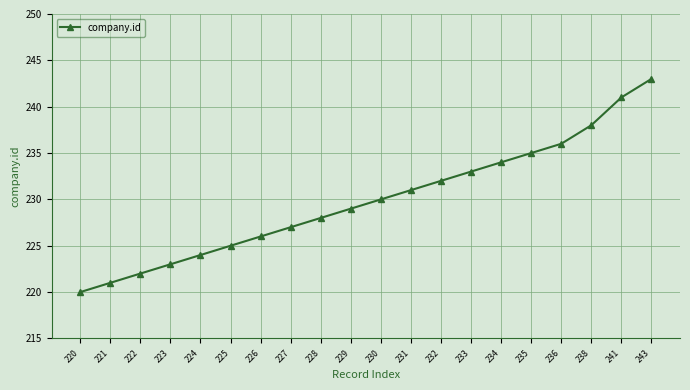

Count the number of categories in the chart.

20